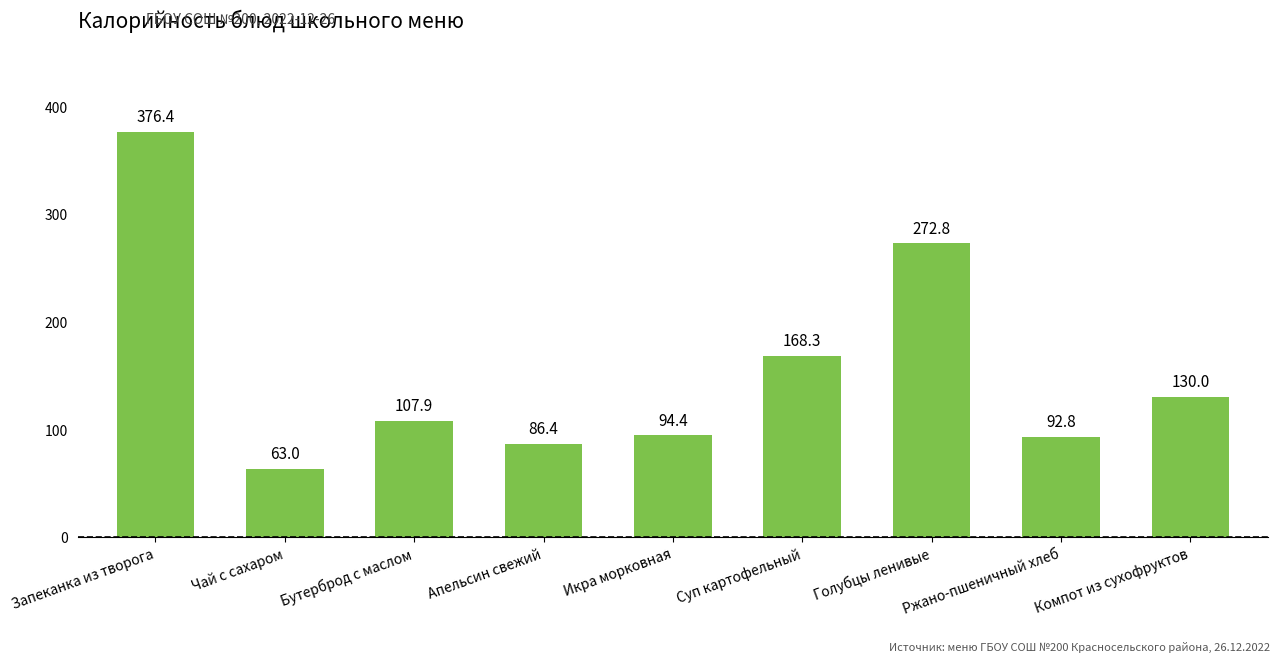

Rank the categories by value from lowest to highest.

Чай с сахаром, Апельсин свежий, Ржано-пшеничный хлеб, Икра морковная, Бутерброд с маслом, Компот из сухофруктов, Суп картофельный, Голубцы ленивые, Запеканка из творога